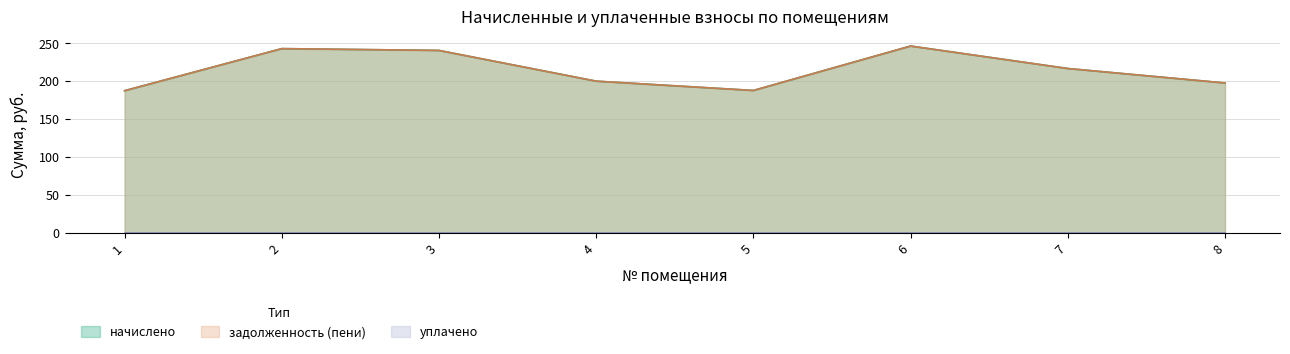

Which category has the lowest value across all series?

1